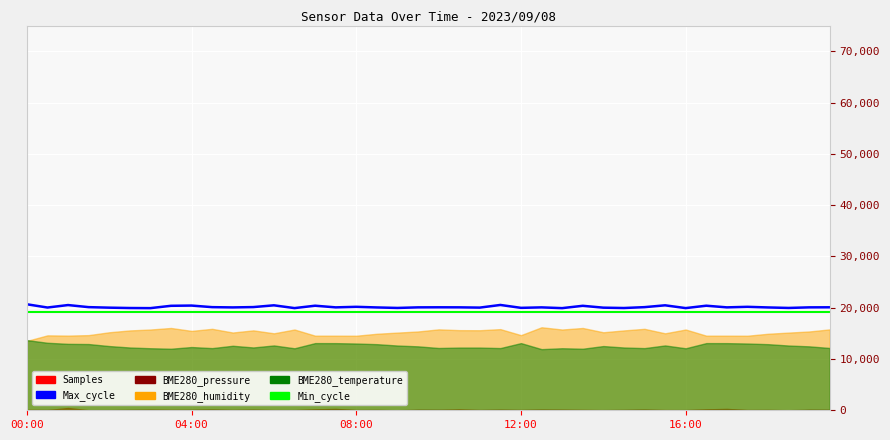

True or false: Max_cycle has more than 0 points higher than both neighbors.

True